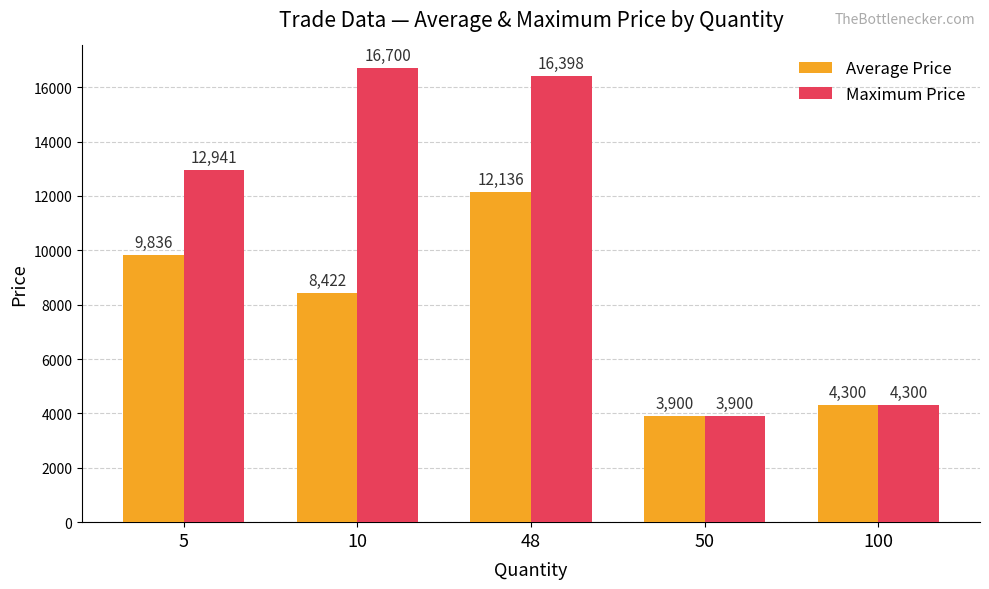

Which series has the widest spread of values?

Maximum Price